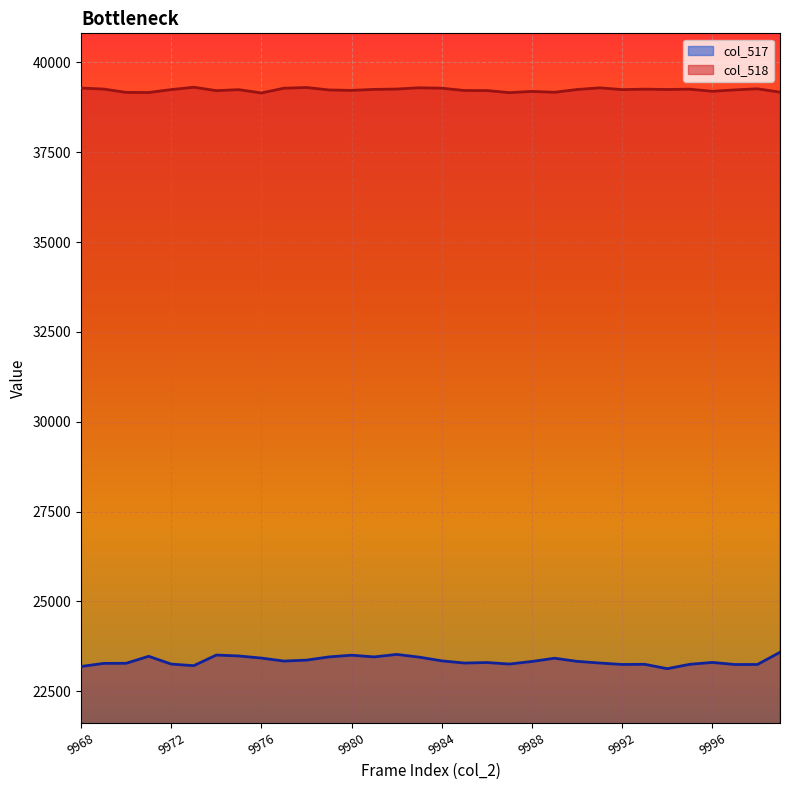

Read the col_518 value at 9979, to the nearest 10.

39230